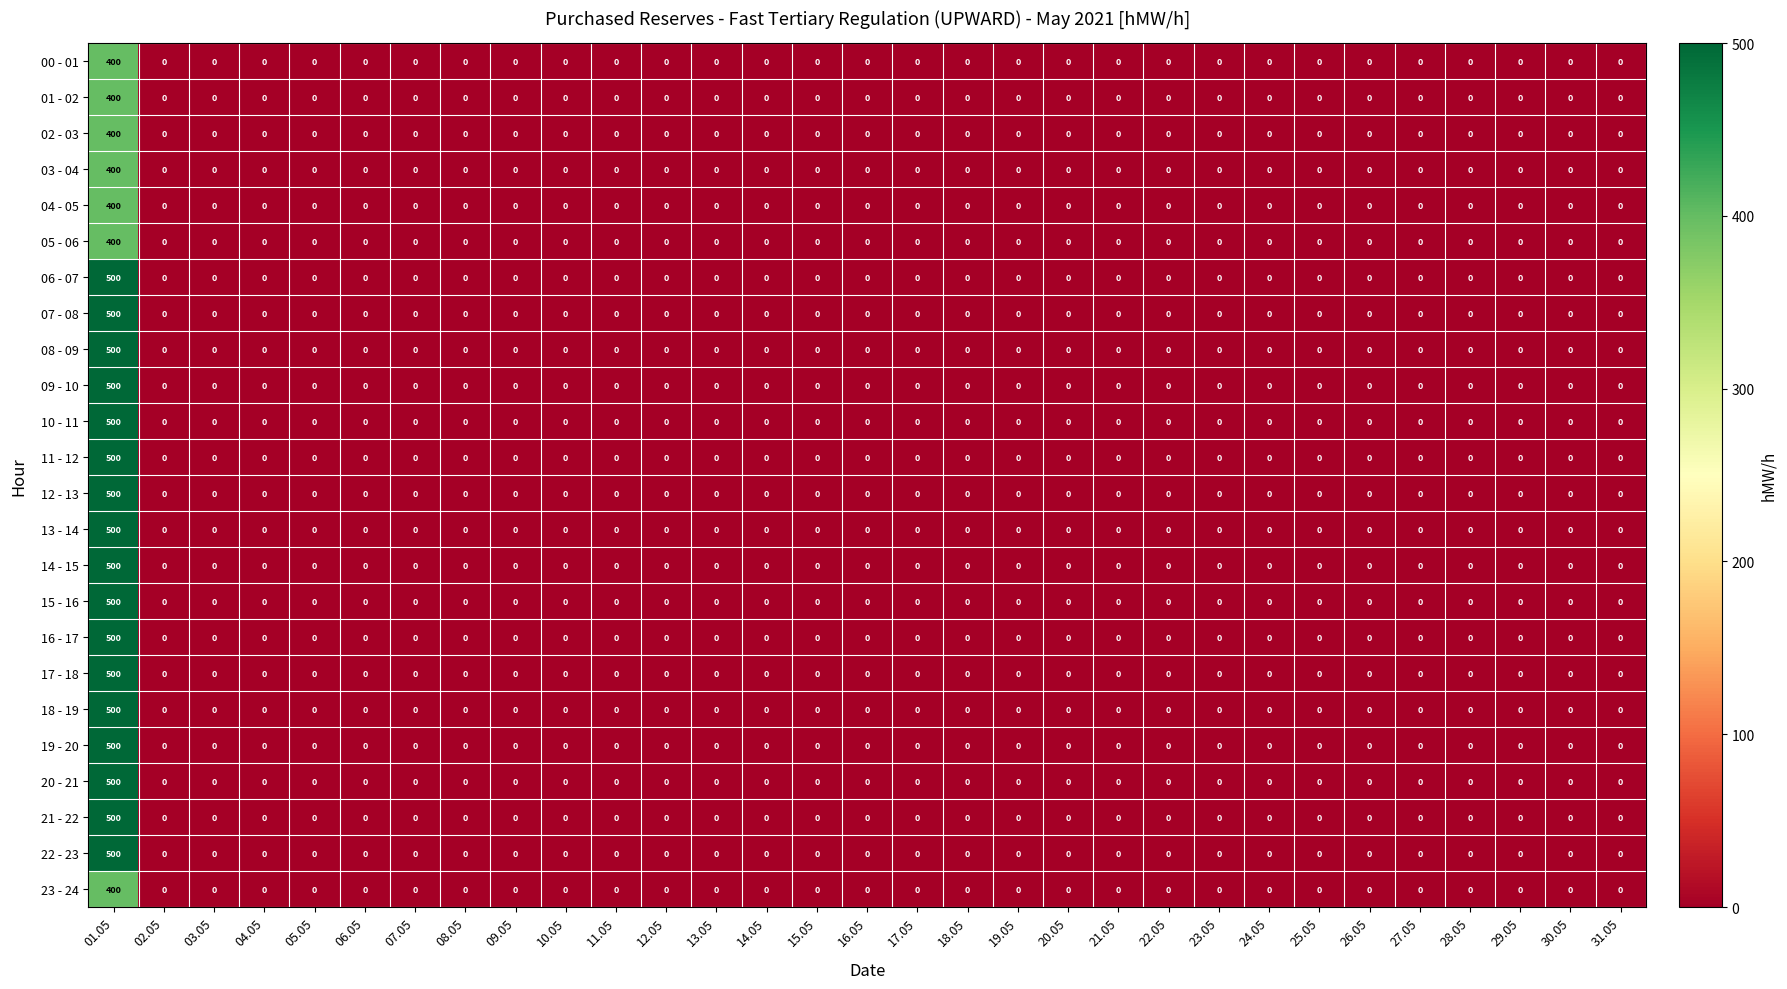

How many categories are shown in the chart?

31